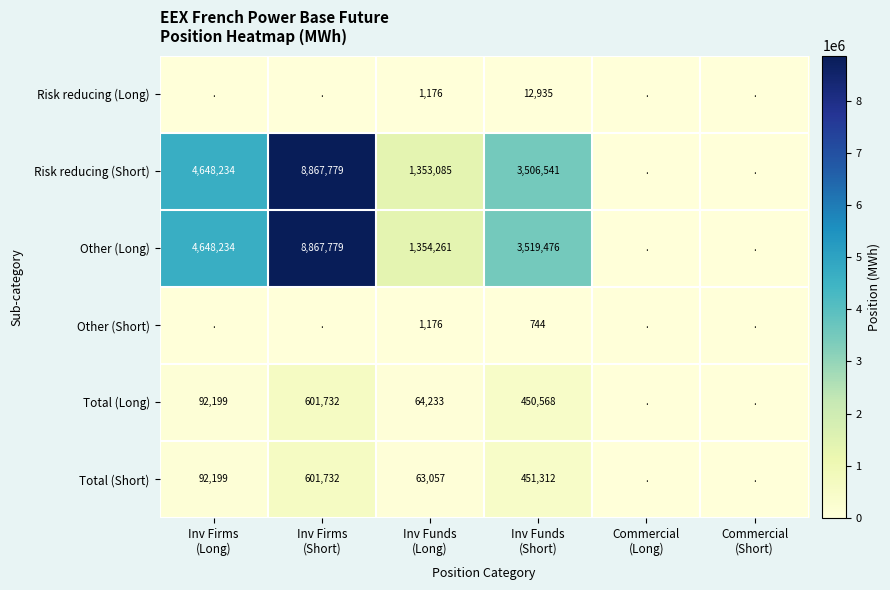

At which label is Total (Long) closest to 300866?

Inv Funds (Short)